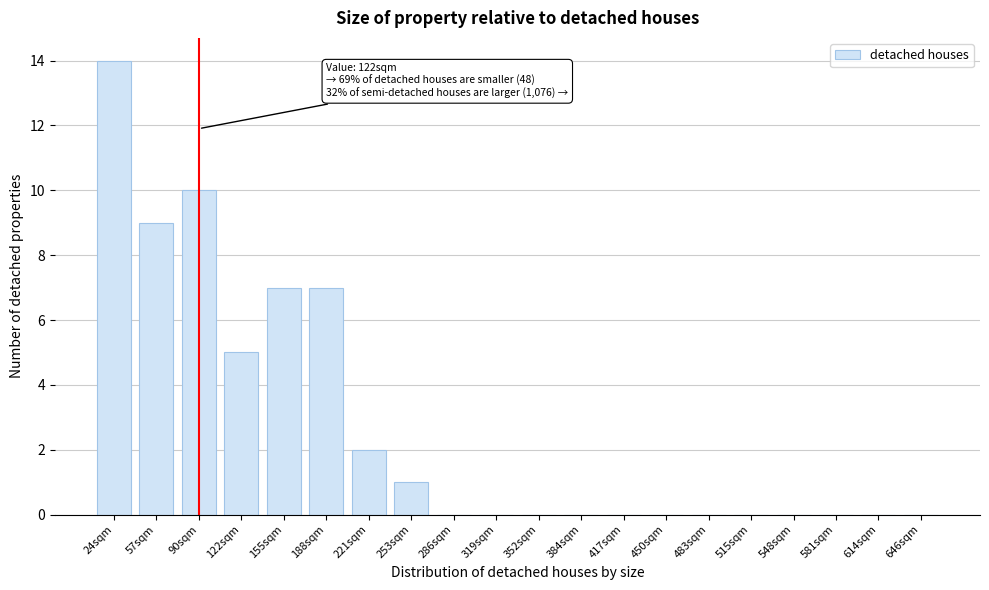

Reading left to right, transcribe all the data shown in this chart.

24sqm=14	57sqm=9	90sqm=10	122sqm=5	155sqm=7	188sqm=7	221sqm=2	253sqm=1	286sqm=0	319sqm=0	352sqm=0	384sqm=0	417sqm=0	450sqm=0	483sqm=0	515sqm=0	548sqm=0	581sqm=0	614sqm=0	646sqm=0